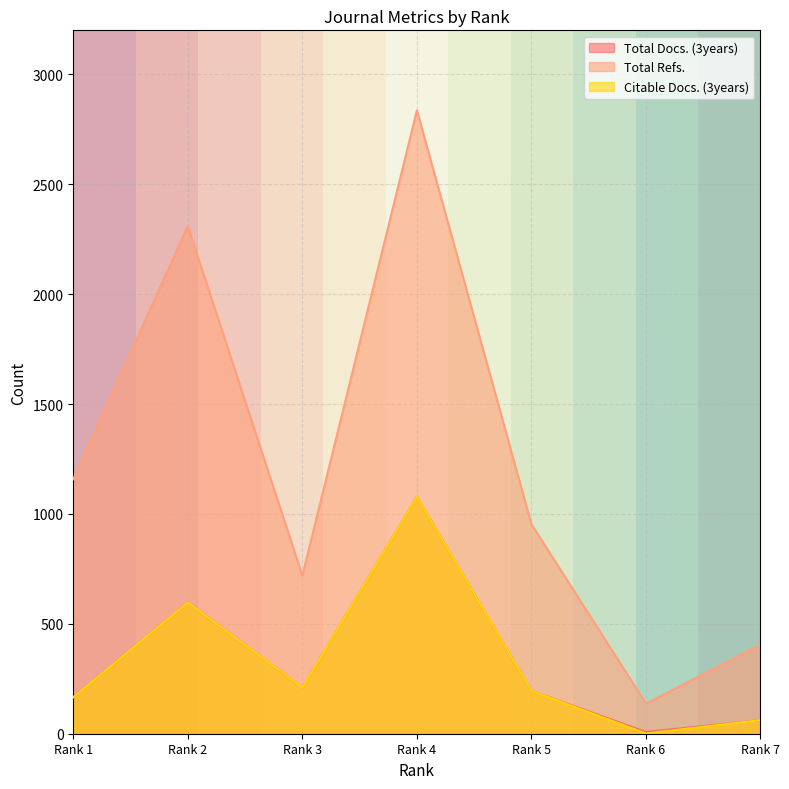

Which label corresponds to the smallest value in the chart?

Rank 6